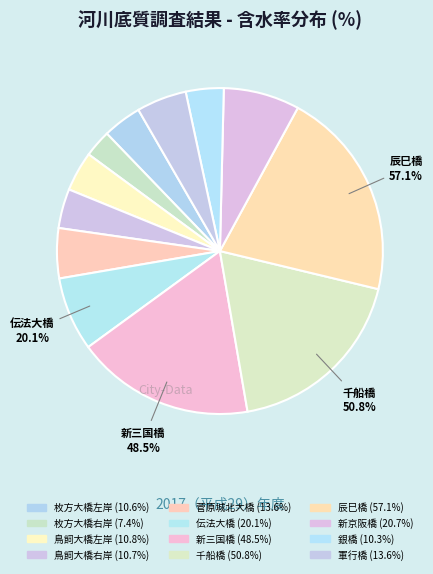

What is the smallest slice in the pie chart?

枚方大橋右岸